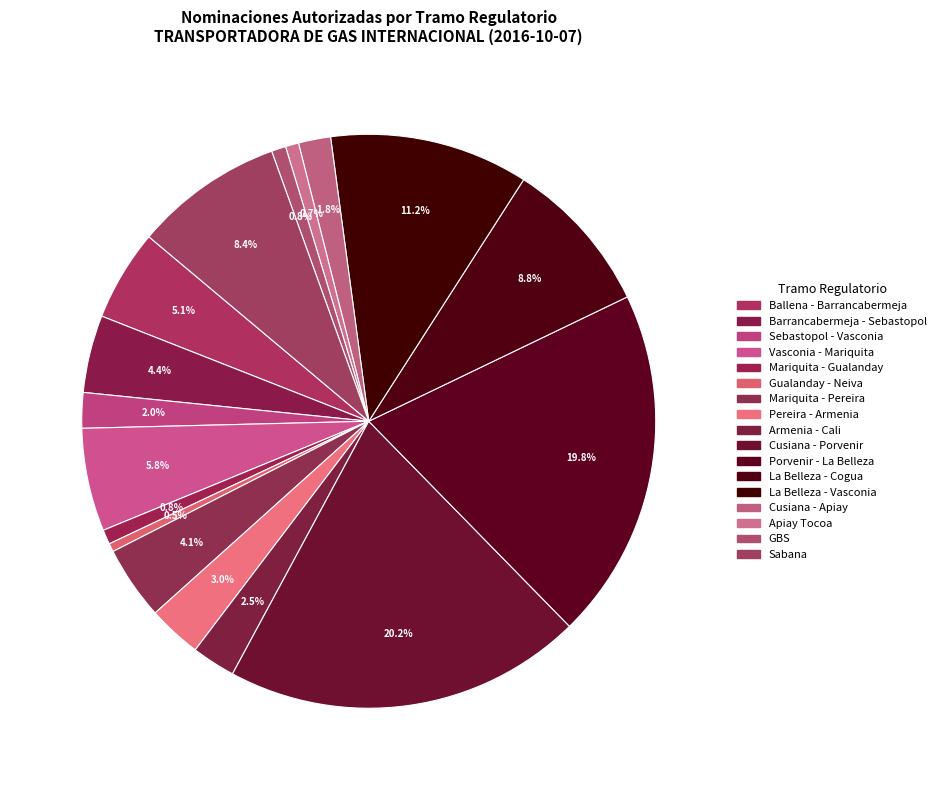

Count the number of slices in the pie.

17